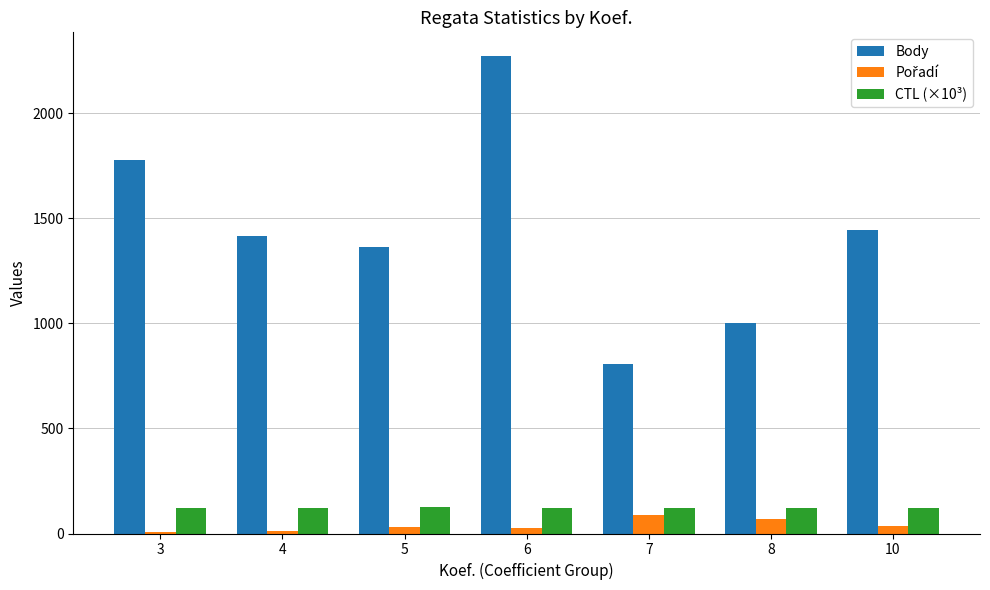

Which series has the largest total across all categories?

Body